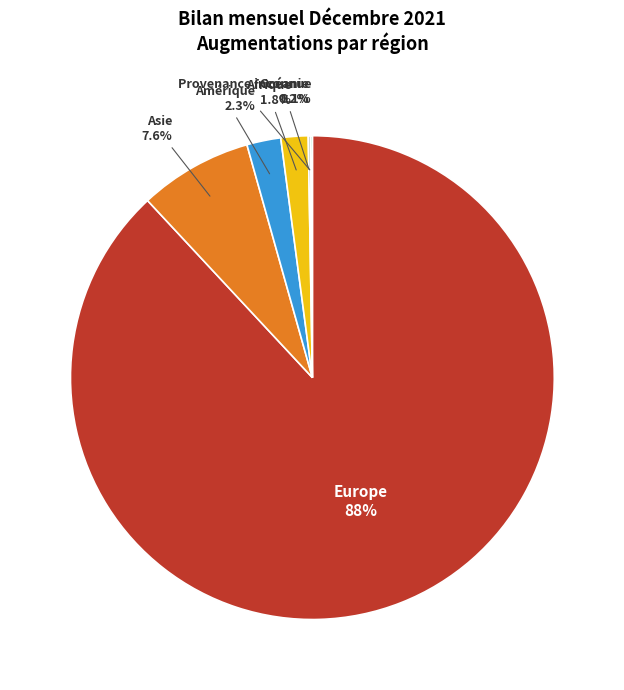

How much of the chart is everything except Amérique?

97.7%